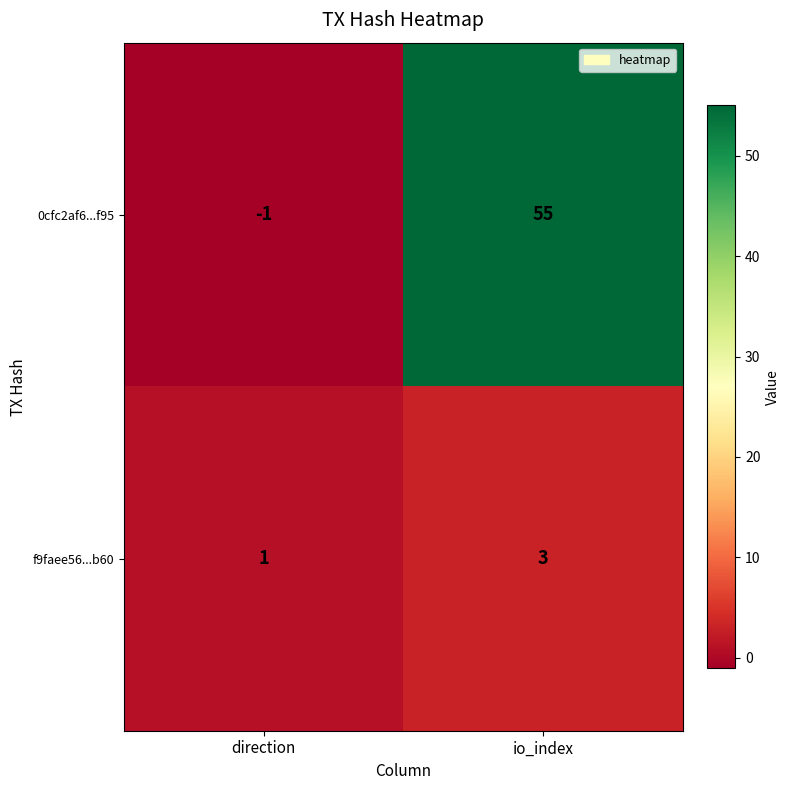

What is the difference between the highest and lowest values at direction?

2